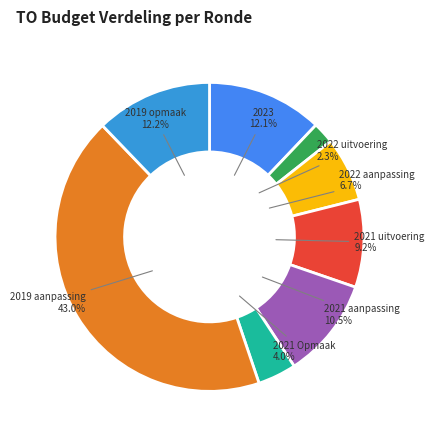

Which category has the biggest portion of the pie?

2019 aanpassing